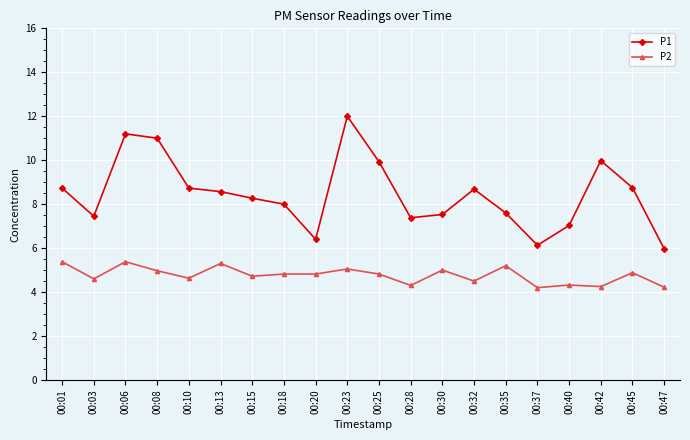

What is the value of the P2 point at the 13th from the left?

5.0